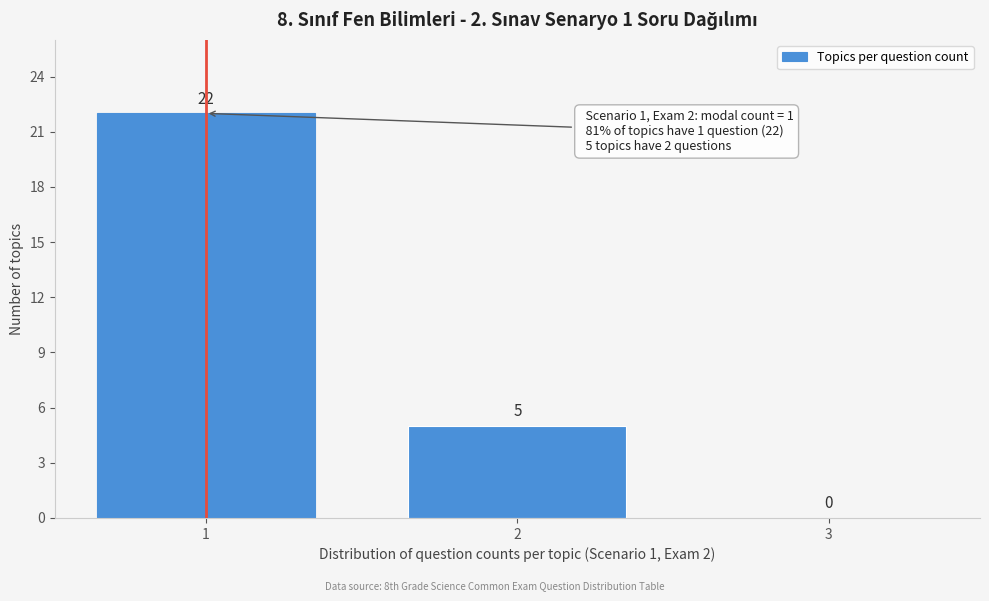

Reading left to right, what are all the values shown in this chart?

1=22	2=5	3=0